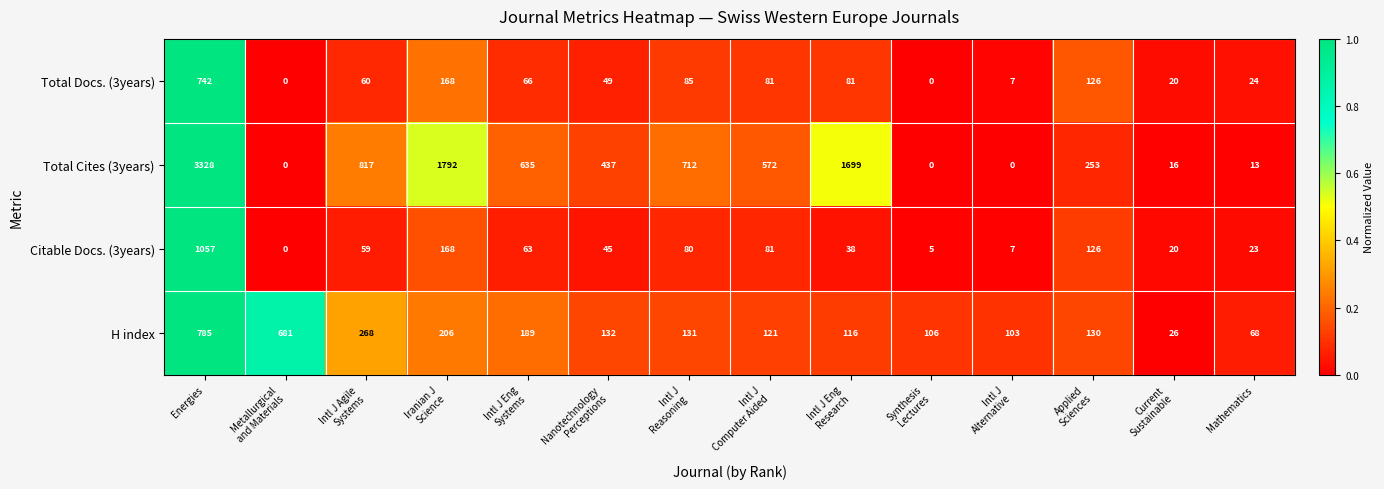

What is the sum of all Citable Docs. (3years) values?

1772